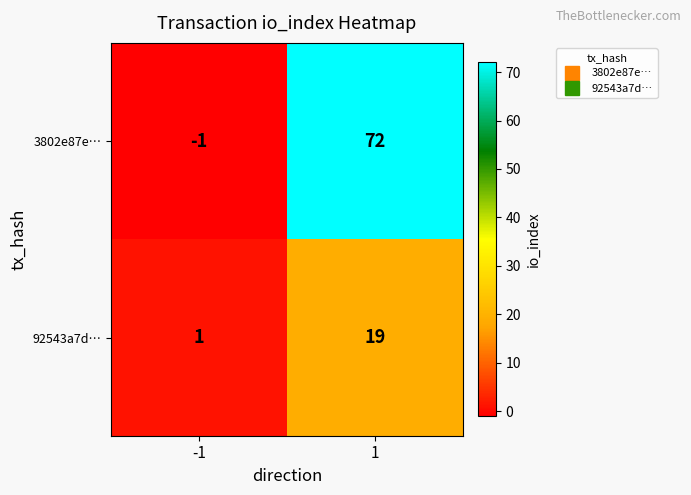

What is the difference between the 92543a7d… values at 1 and -1?

18